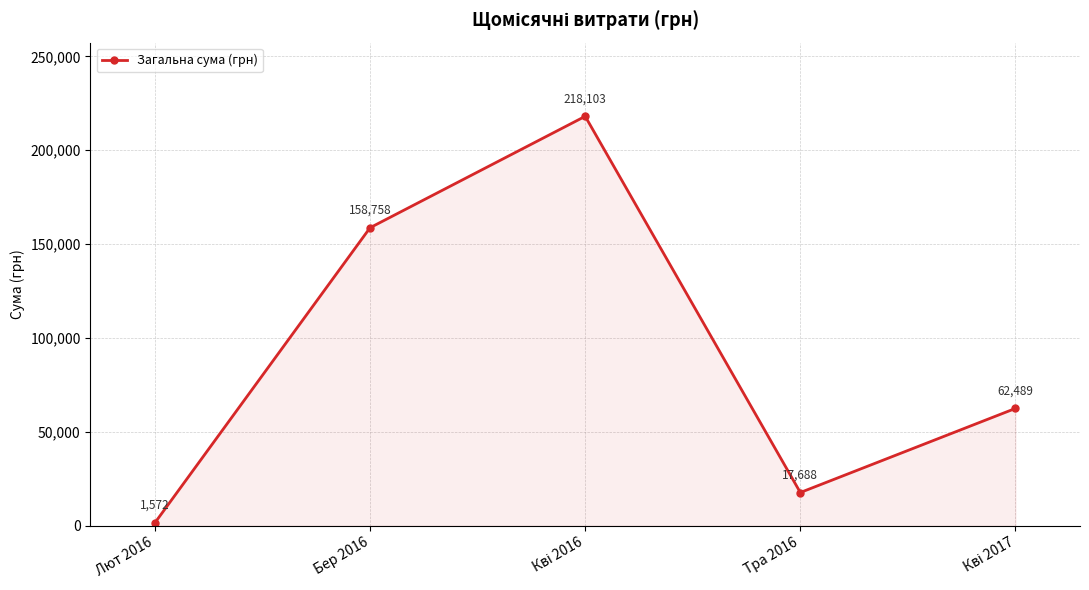

What position from the left is Бер 2016?

2